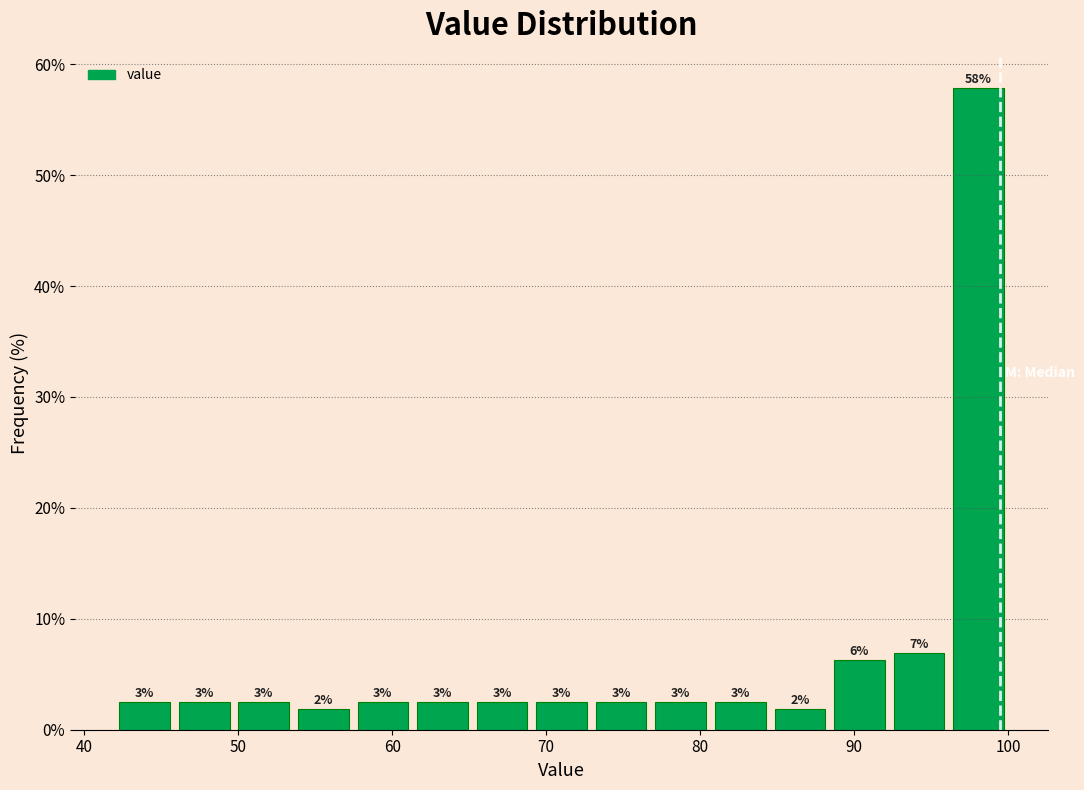

Read against the x-axis, roughly where is the centre of the tallest bar?

98